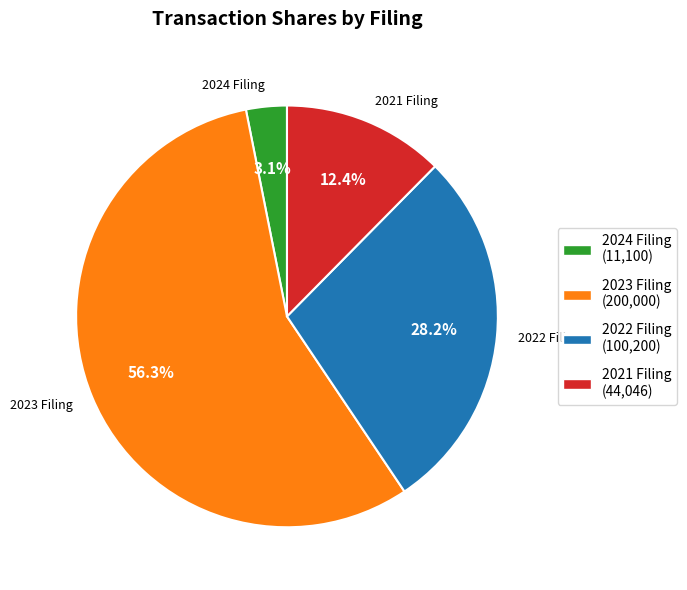

Do 2021 Filing and 2023 Filing together represent more than half of the pie?

Yes